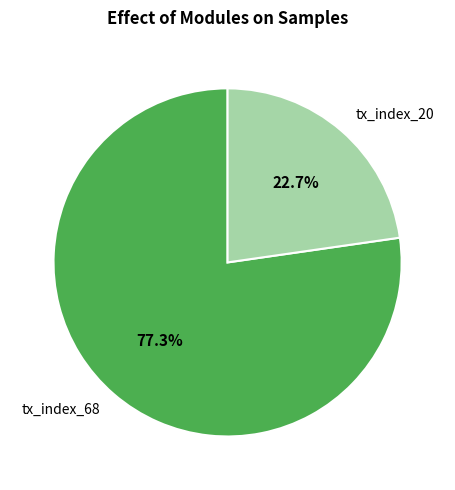

Which slice represents more than half of the pie?

tx_index_68